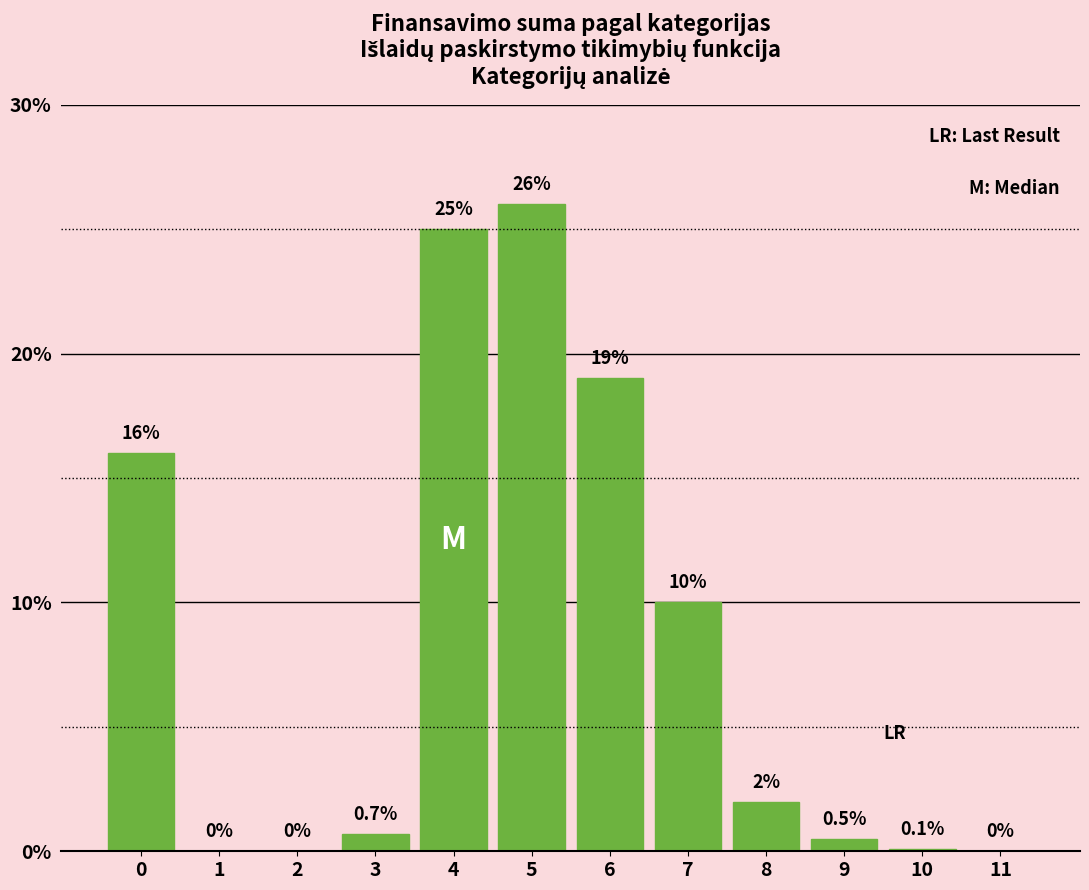

Reading left to right, what are all the values shown in this chart?

0=16.0	1=0.0	2=0.0	3=0.7	4=25.0	5=26.0	6=19.0	7=10.0	8=2.0	9=0.5	10=0.1	11=0.0